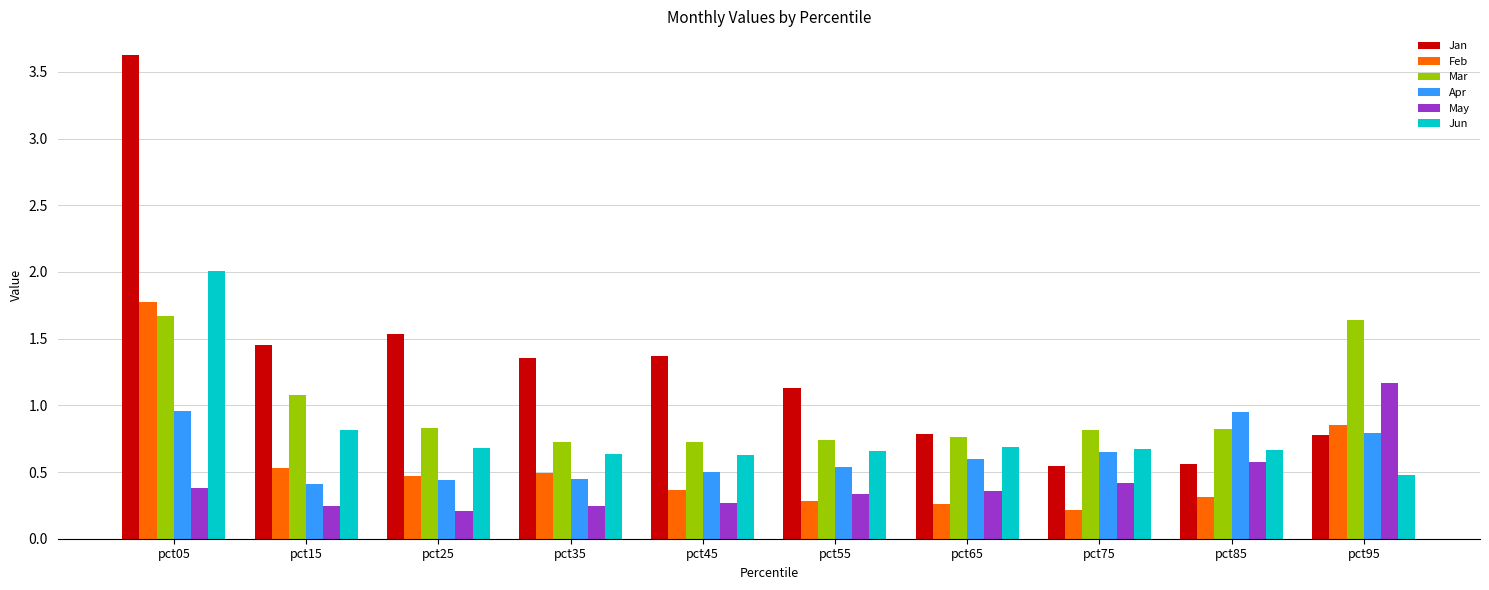

What is the sum of the Jan values at pct65 and pct15?

2.2